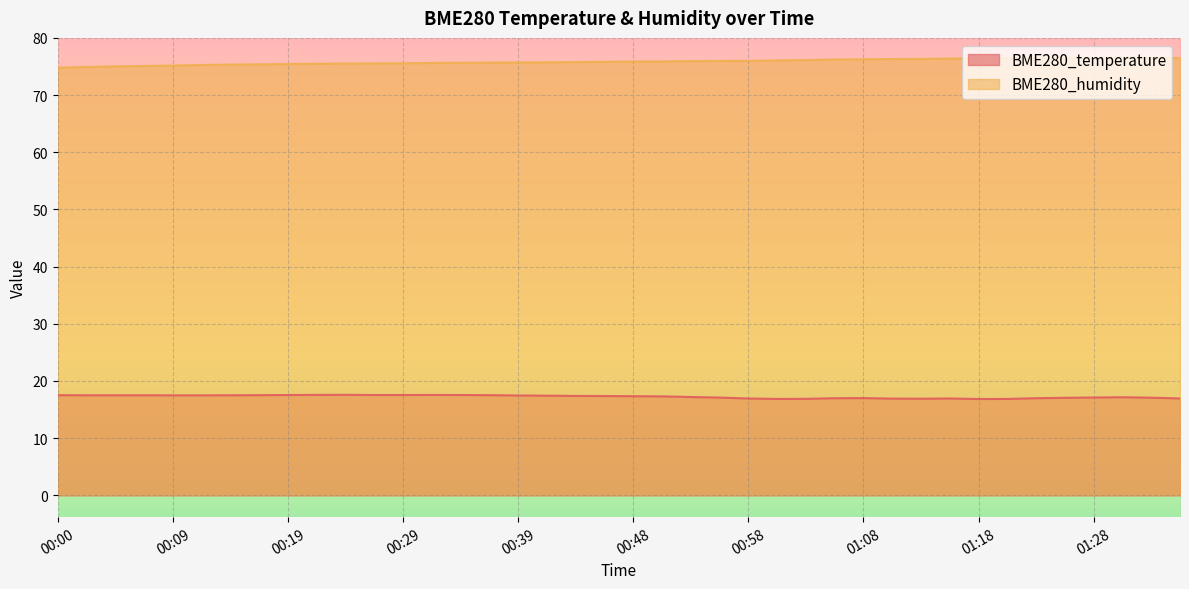

How many series are shown in this chart?

2